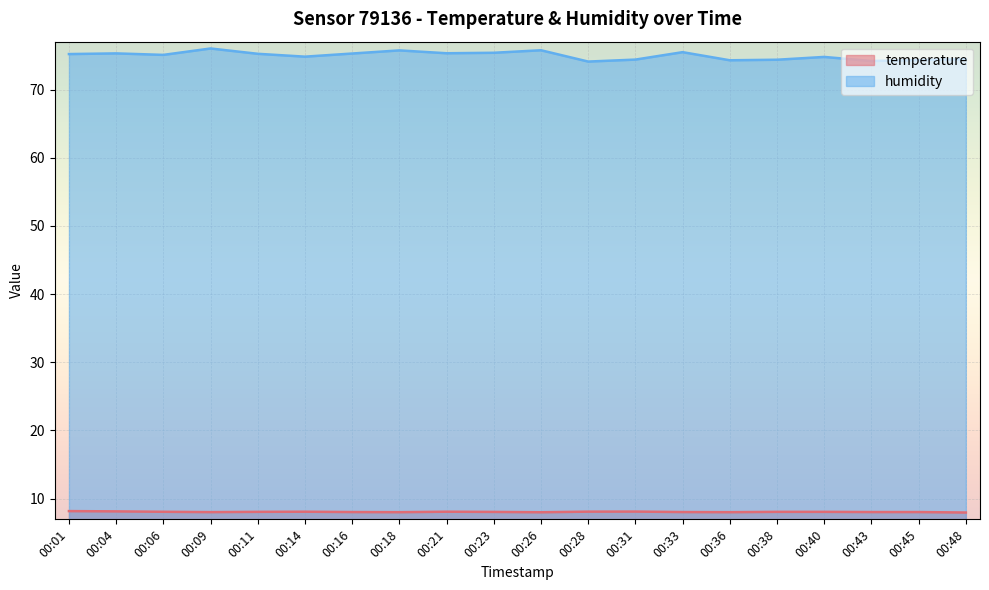

At which category is the sum across all series the highest?

00:09